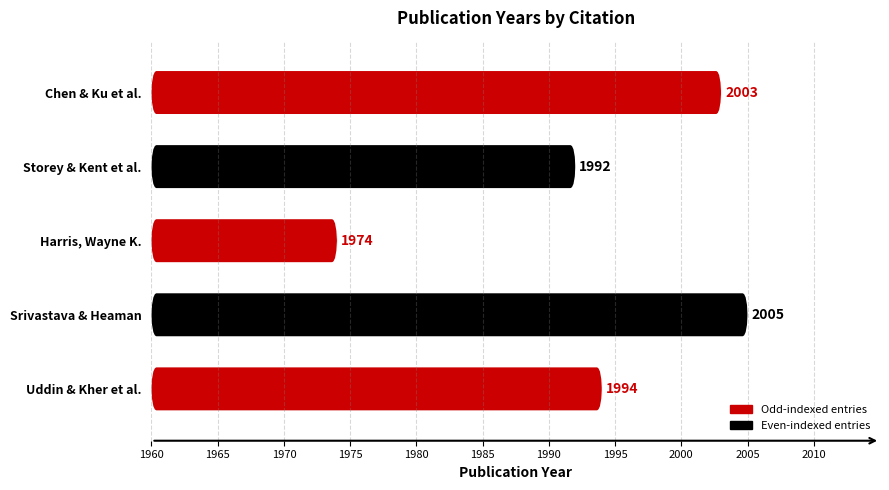

What is the maximum value shown in the chart?

2005